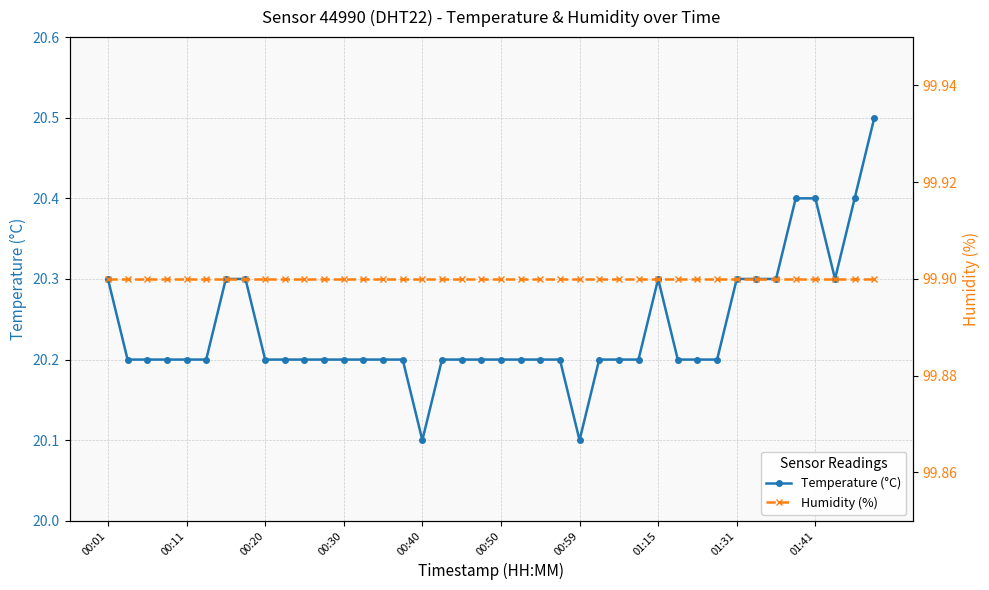

How many lines are shown in the chart?

2